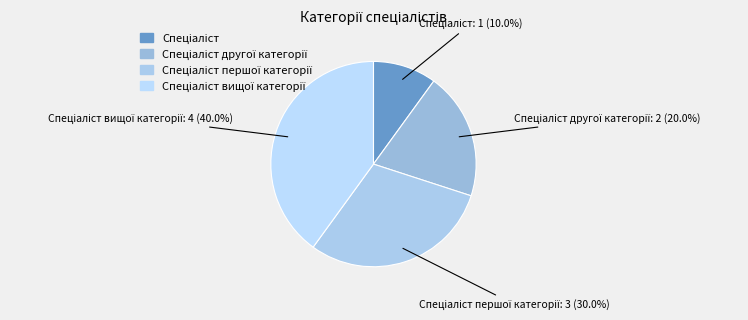

Is there any slice that represents more than half of the pie?

No